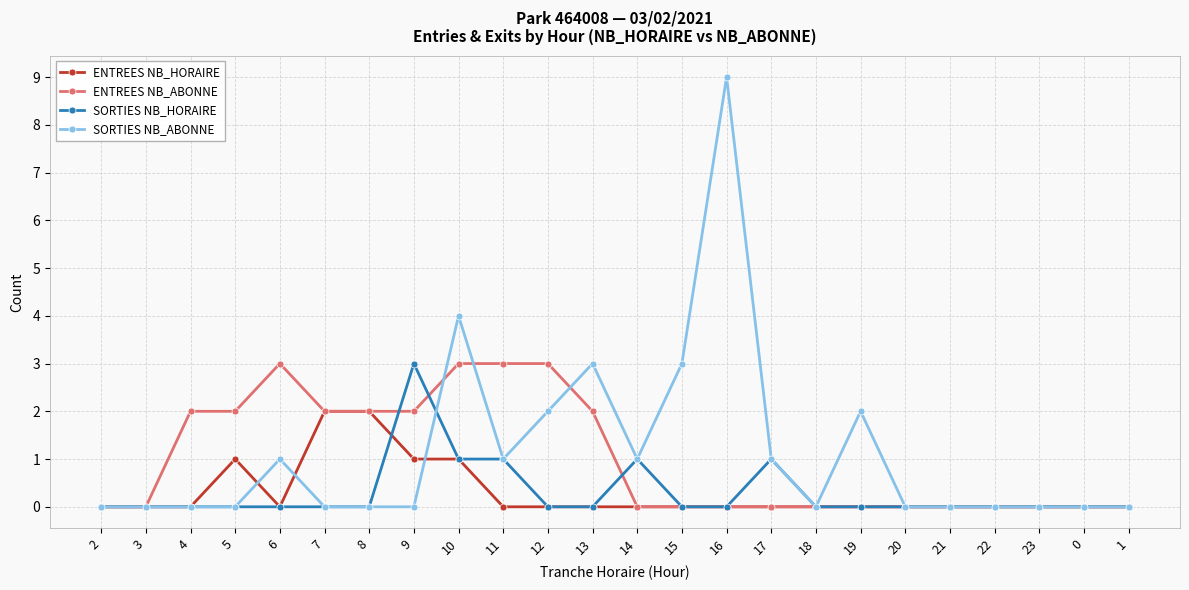

What is the sum of the ENTREES NB_HORAIRE values at 8 and 11?

2